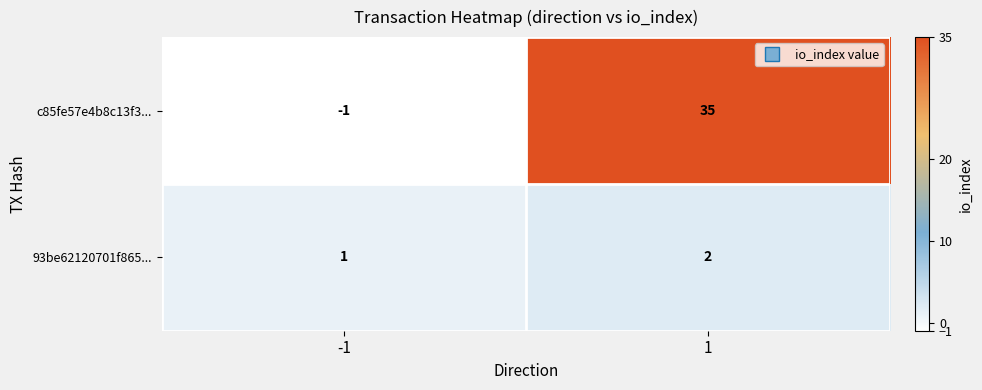

True or false: 93be62120701f865... has a value of 2 at 1.

True